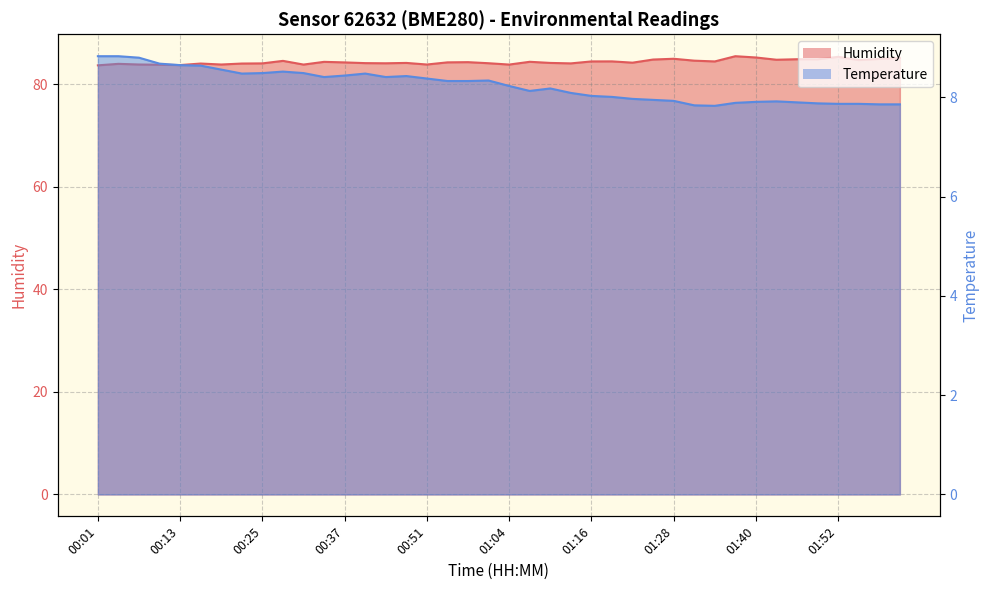

How many distinct data groups are displayed?

2